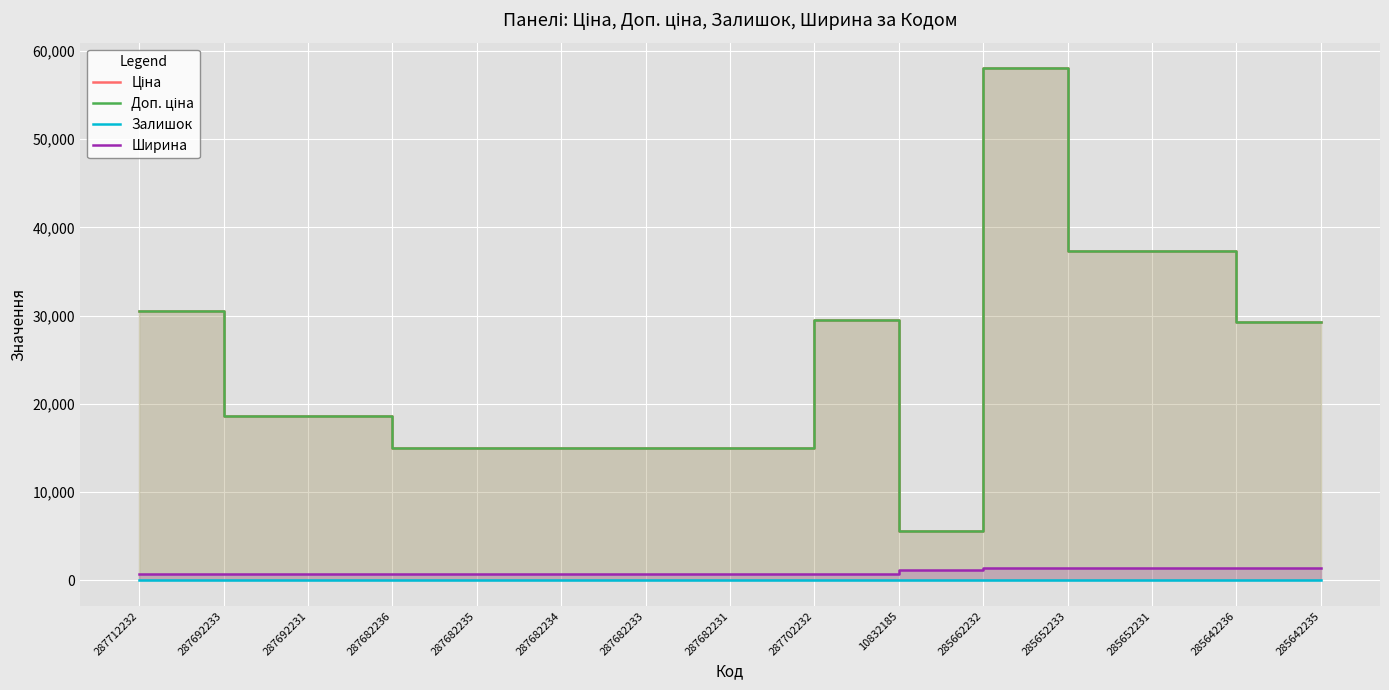

Does the chart display data point markers on the line(s)?

No